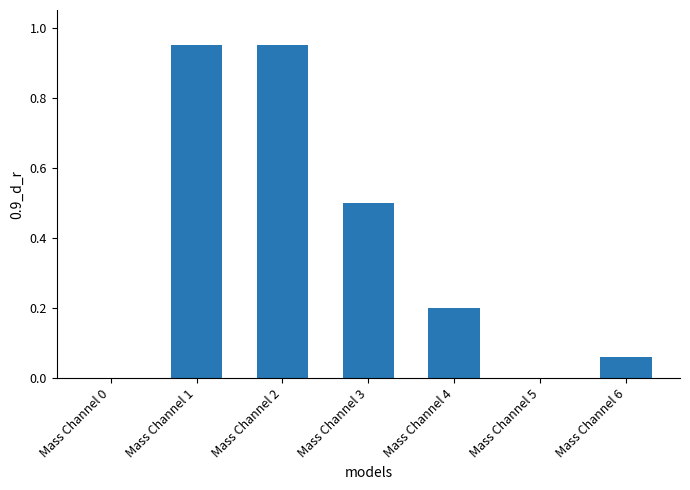

Is it true that the value at Mass Channel 4 is 0.2?

True